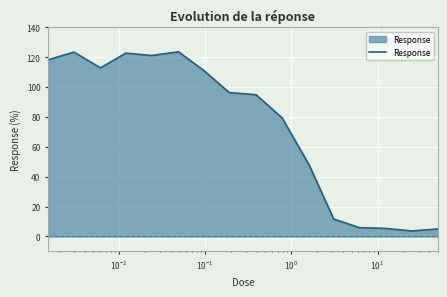

What is the difference between the maximum and minimum values?

120.0